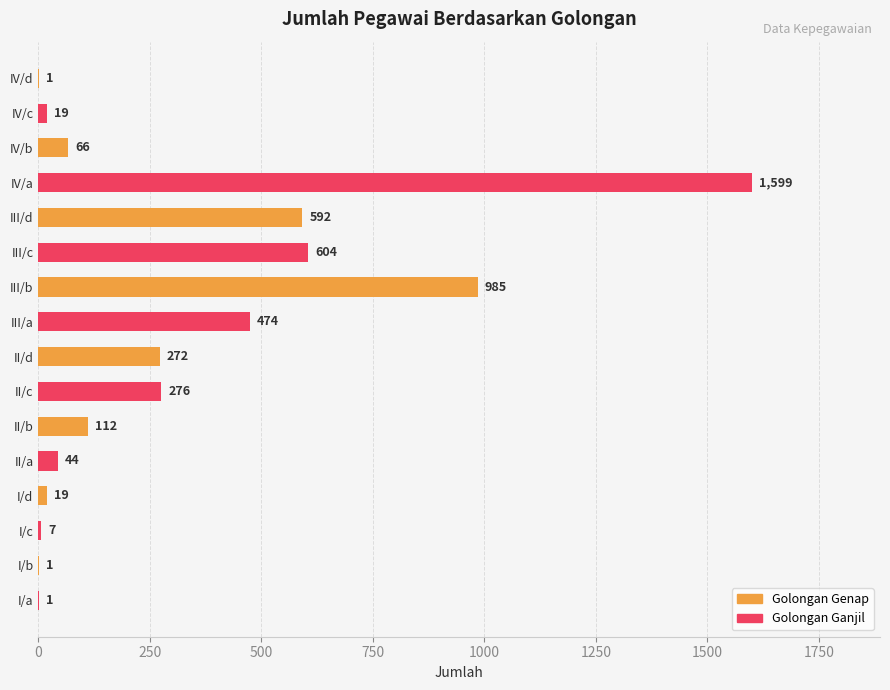

What is the greatest value displayed?

1599